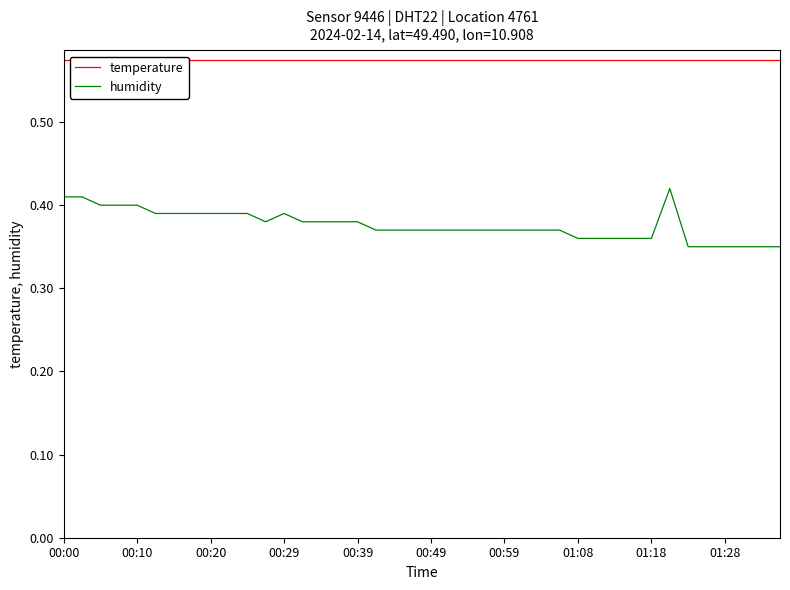

At which category does humidity reach its first local peak?

00:29